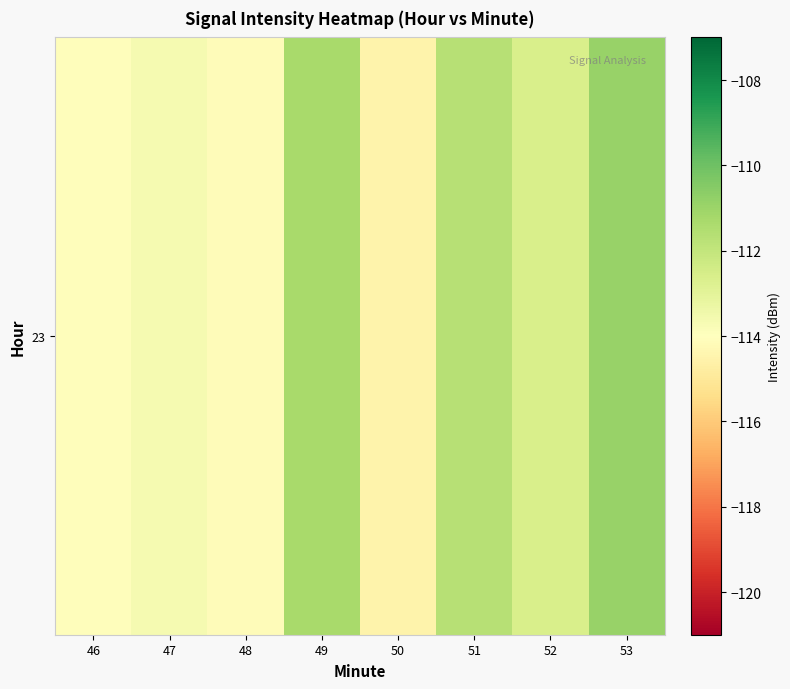

How many values are below -112?

5